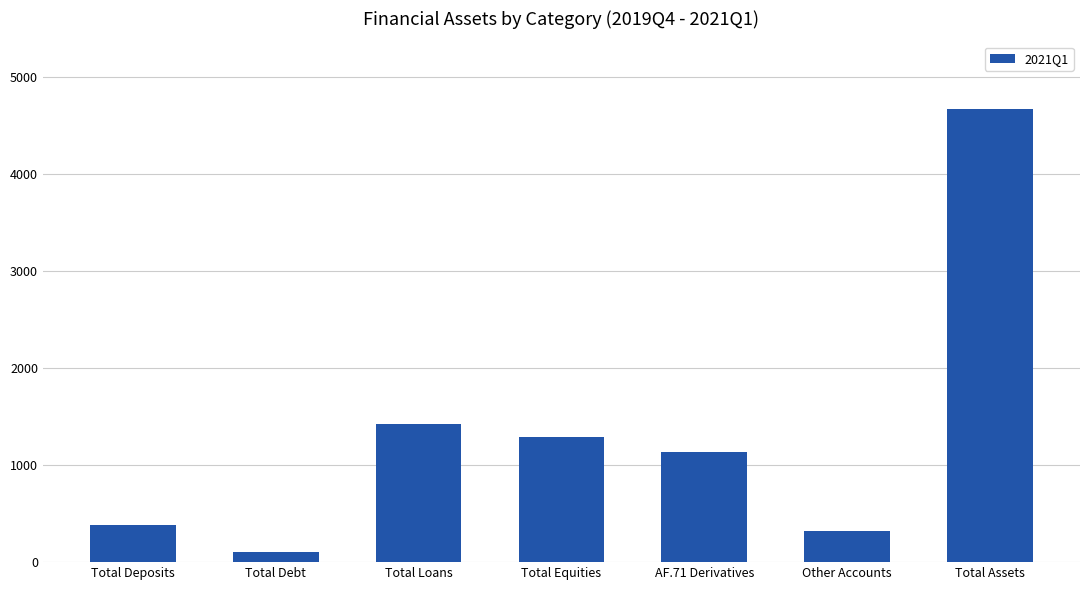

Approximately how many times larger is the value at Total Equities compared to Other Accounts?

4.0